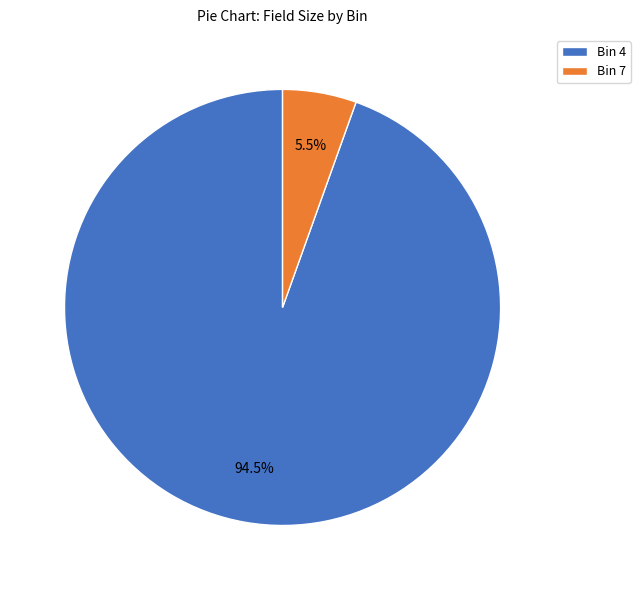

Which category accounts for the majority?

Bin 4